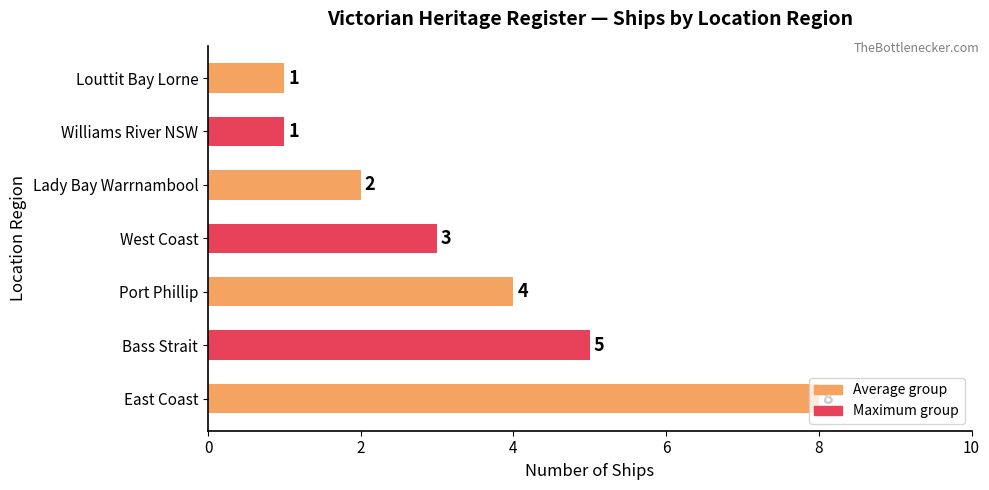

Approximately how many times larger is the value at East Coast compared to Bass Strait?

1.6